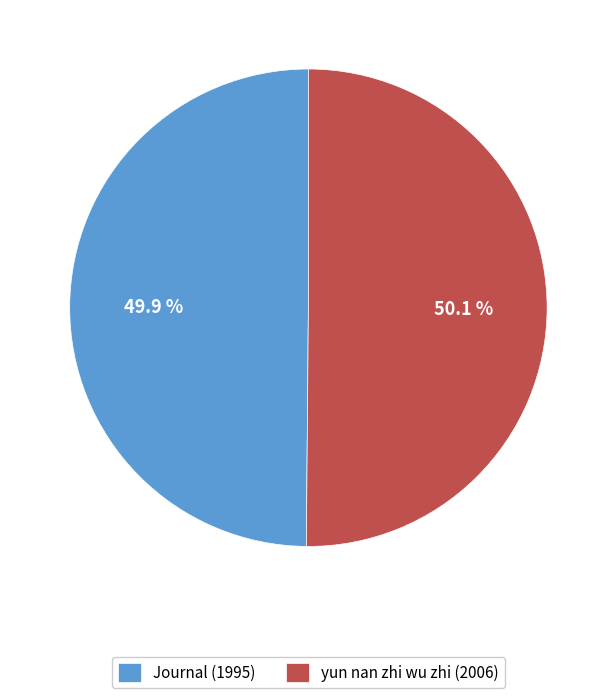

Is there a majority slice in this chart?

Yes